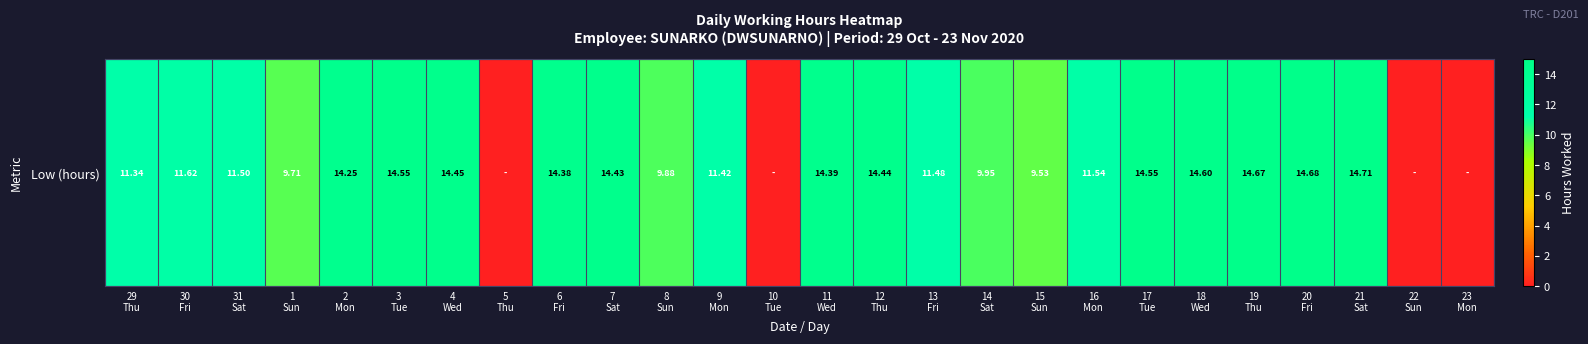

At which label does the data first exceed 11?

29
Thu